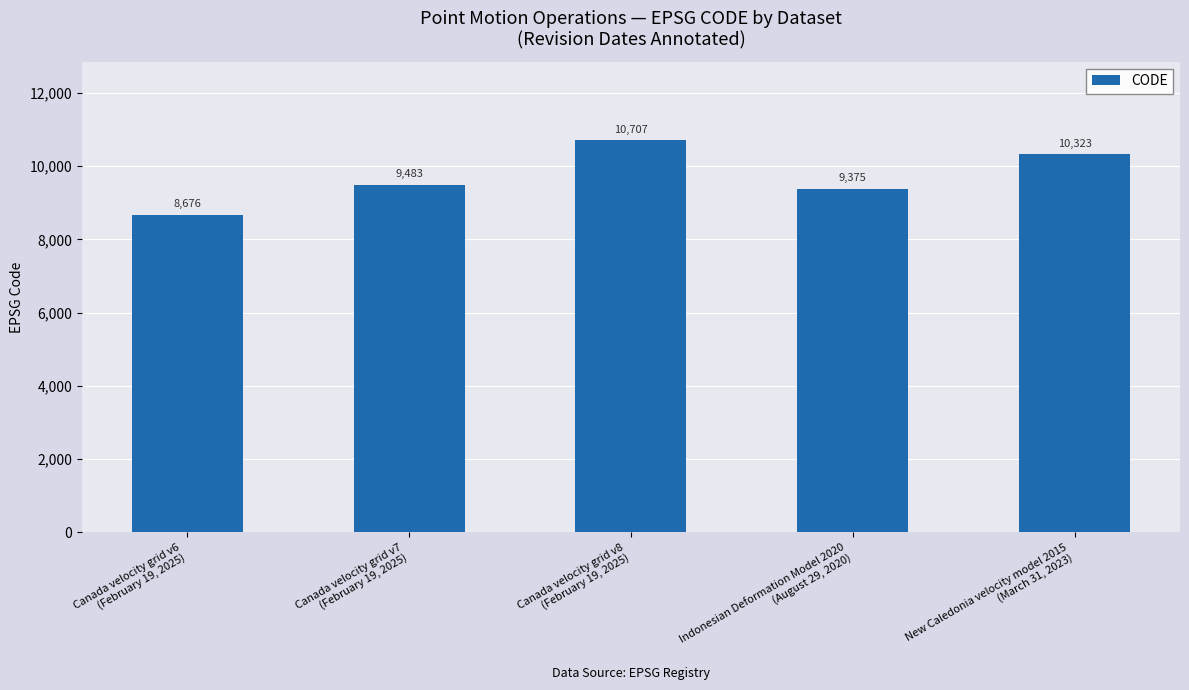

What is the difference between the values at New Caledonia velocity model 2015
(March 31, 2023) and Indonesian Deformation Model 2020
(August 29, 2020)?

948